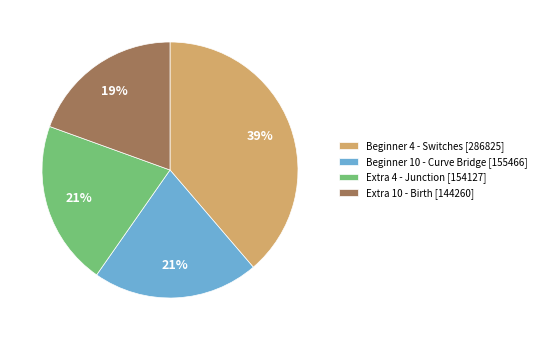

Count the number of slices in the pie.

4